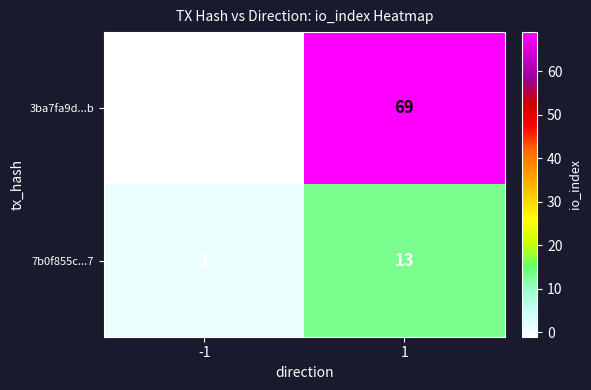

What is the greatest value displayed?

69